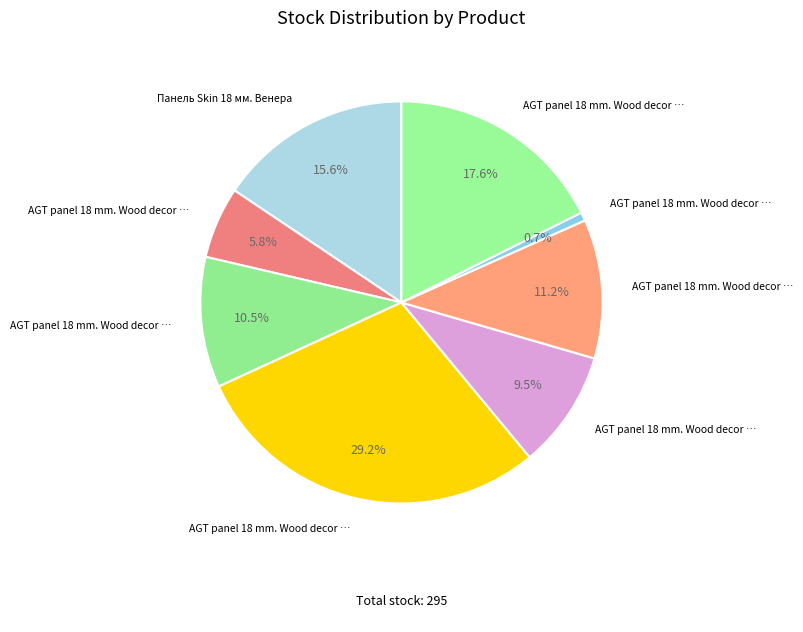

How many segments does this pie chart have?

8